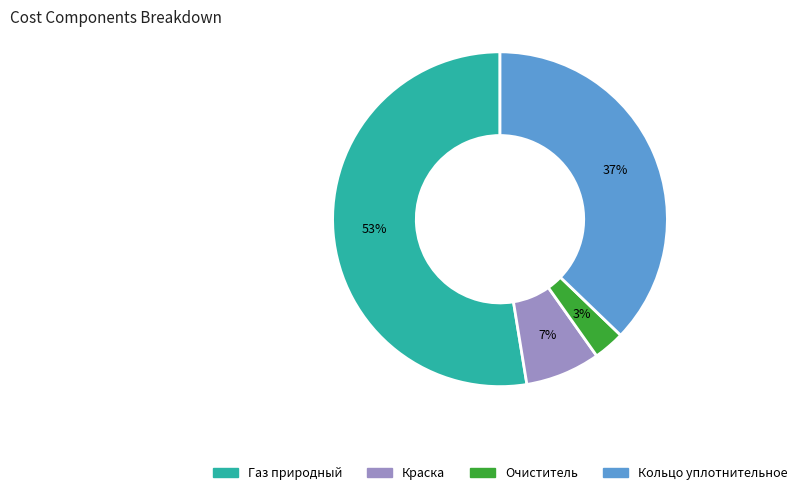

Is there a majority slice in this chart?

Yes